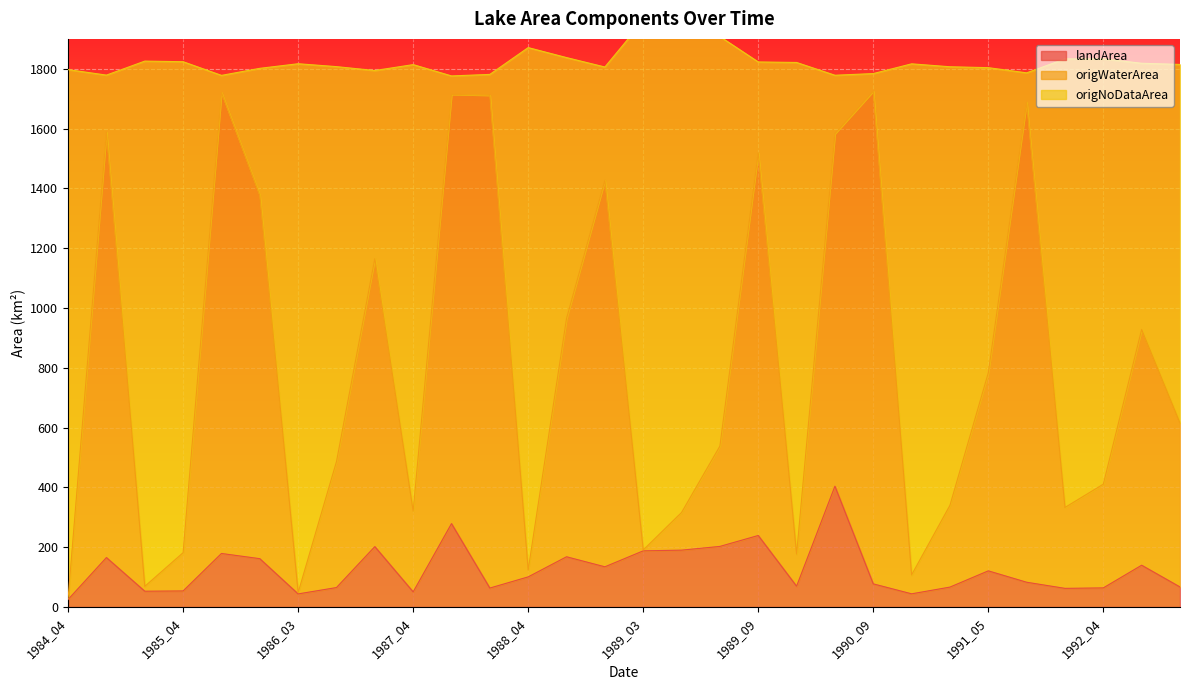

Is the value of origWaterArea at 1992_09 greater than the value of landArea at 1992_03?

Yes